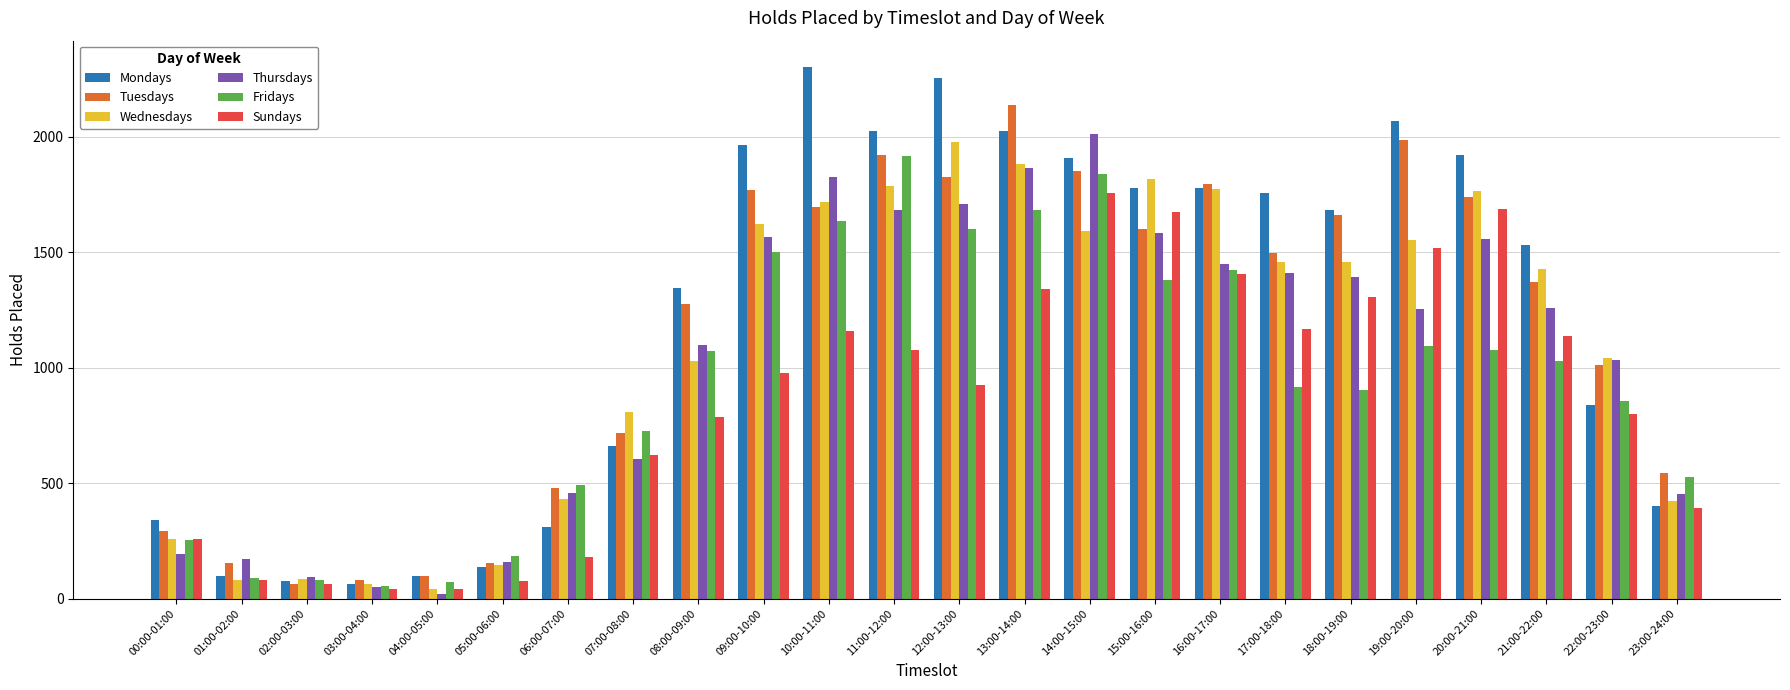

What position from the right is 22:00-23:00?

2